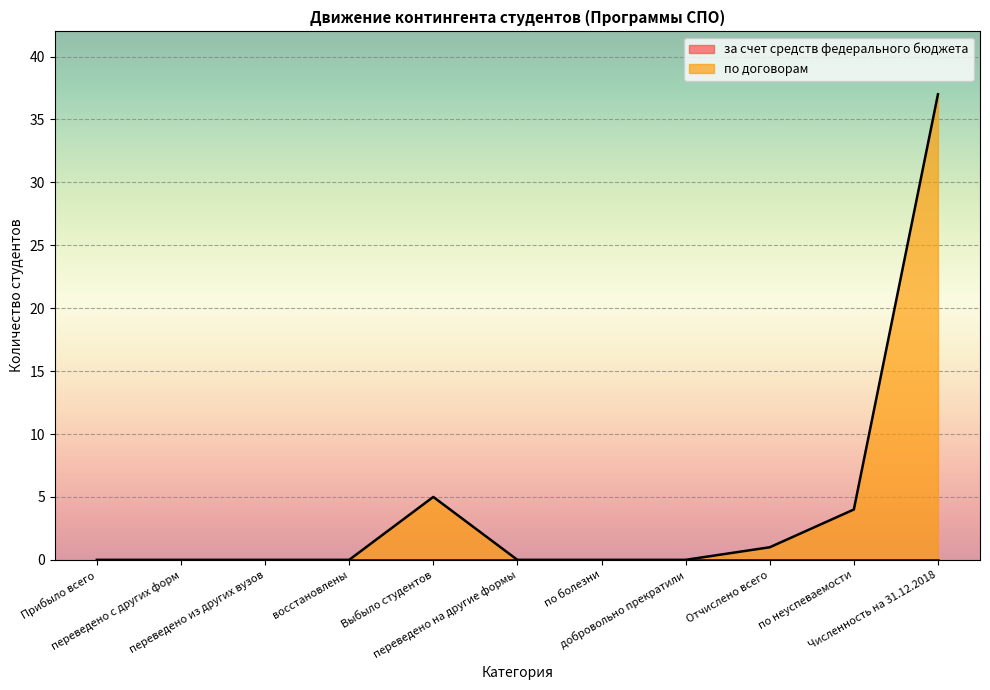

Rank the categories by value from lowest to highest.

Прибыло всего, переведено с других форм, переведено из других вузов, восстановлены, переведено на другие формы, по болезни, добровольно прекратили, Отчислено всего, по неуспеваемости, Выбыло студентов, Численность на 31.12.2018